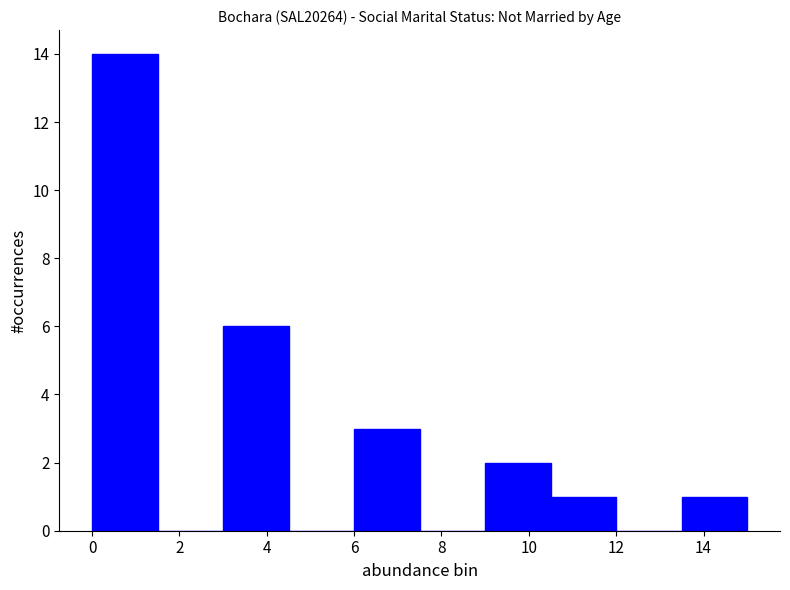

Reading left to right, transcribe this chart: for each bar, give the range it covers on the x-axis and its height. Neither the bar edges nor the heights are printed on the chart, so give them approximately, as read against the axes.

0.0 to 1.5: 14
1.5 to 3.0: 0
3.0 to 4.5: 6
4.5 to 6.0: 0
6.0 to 7.5: 3
7.5 to 9.0: 0
9.0 to 10.5: 2
10.5 to 12.0: 1
12.0 to 13.5: 0
13.5 to 15.0: 1